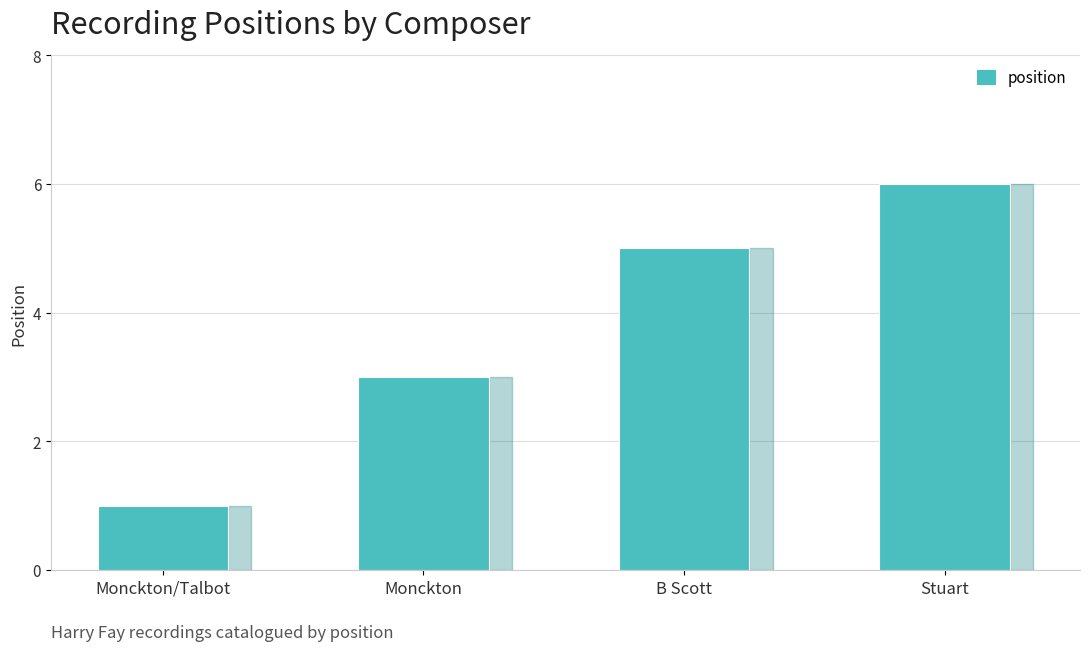

What is the greatest value displayed?

6